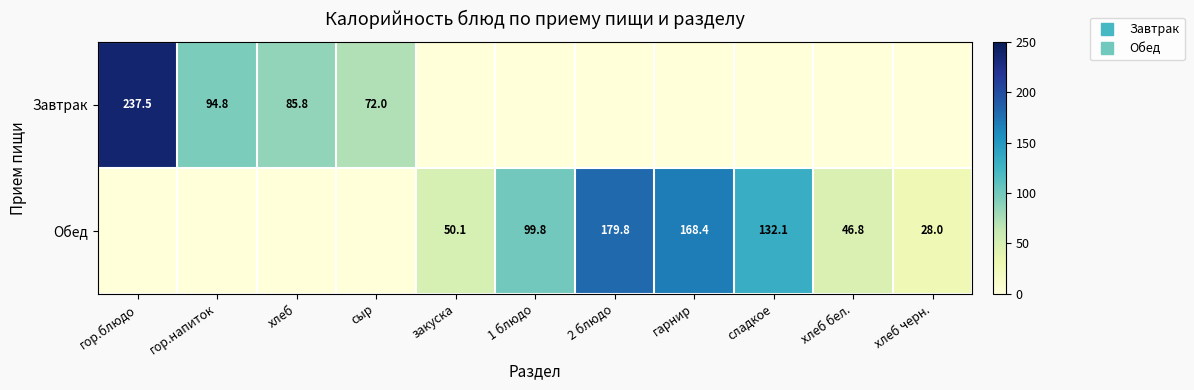

Count the number of categories in the chart.

11